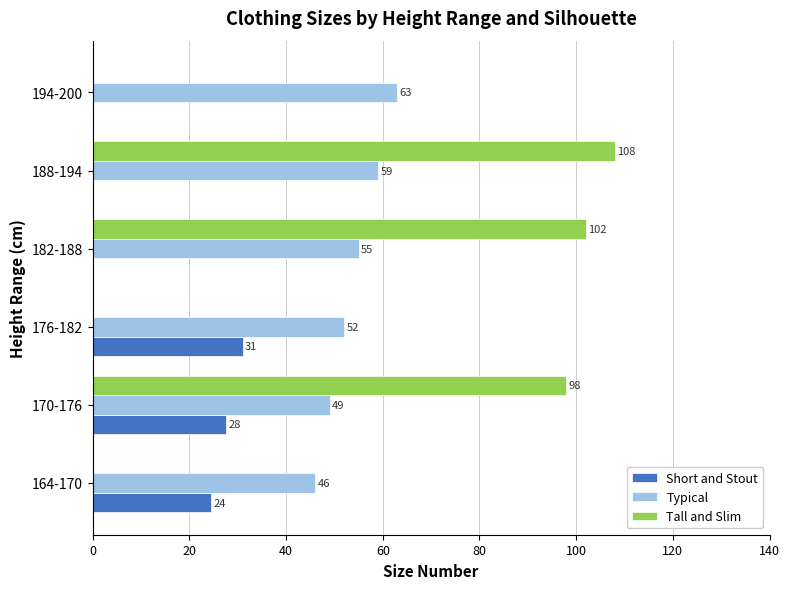

What value does the Tall and Slim series have at 170-176?

98.0